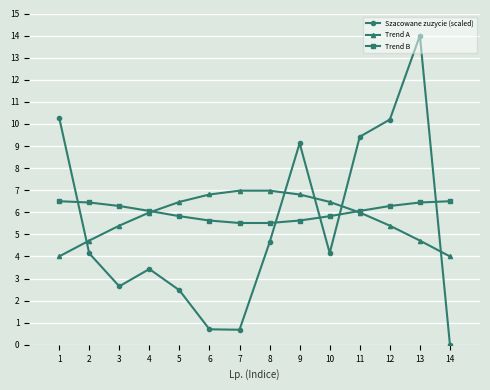

What is the difference between the highest and lowest values at 1?

6.3